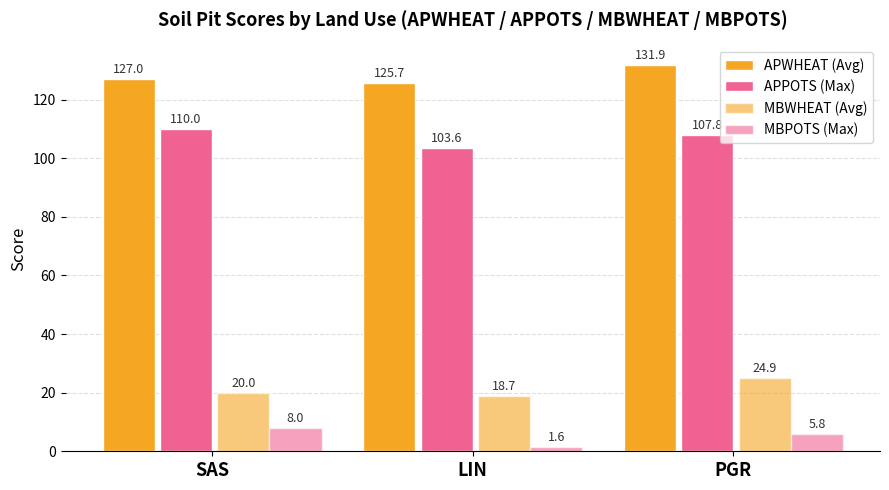

How many data points in MBWHEAT (Avg) are less than 20?

1